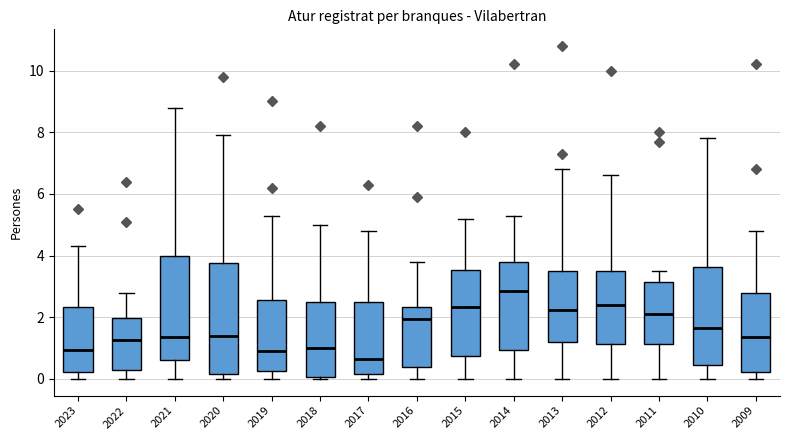

Reading left to right, read every box against the y-axis: the position of its median line, the range the box covers, and the ends of its whiskers. The values are not printed on the chart, so give them approximately, as read against the axis.

2023: median 1.0, box 0.2 to 2.4, whiskers 0.0 to 4.4
2022: median 1.2, box 0.4 to 2.0, whiskers 0.0 to 2.8
2021: median 1.4, box 0.6 to 4.0, whiskers 0.0 to 8.8
2020: median 1.4, box 0.2 to 3.8, whiskers 0.0 to 8.0
2019: median 1.0, box 0.2 to 2.6, whiskers 0.0 to 5.4
2018: median 1.0, box 0.0 to 2.6, whiskers 0.0 (just below the box's lower edge) to 5.0
2017: median 0.6, box 0.2 to 2.6, whiskers 0.0 to 4.8
2016: median 2.0, box 0.4 to 2.4, whiskers 0.0 to 3.8
2015: median 2.4, box 0.8 to 3.6, whiskers 0.0 to 5.2
2014: median 2.8, box 1.0 to 3.8, whiskers 0.0 to 5.4
2013: median 2.2, box 1.2 to 3.6, whiskers 0.0 to 6.8
2012: median 2.4, box 1.2 to 3.6, whiskers 0.0 to 6.6
2011: median 2.2, box 1.2 to 3.2, whiskers 0.0 to 3.6
2010: median 1.6, box 0.4 to 3.6, whiskers 0.0 to 7.8
2009: median 1.4, box 0.2 to 2.8, whiskers 0.0 to 4.8